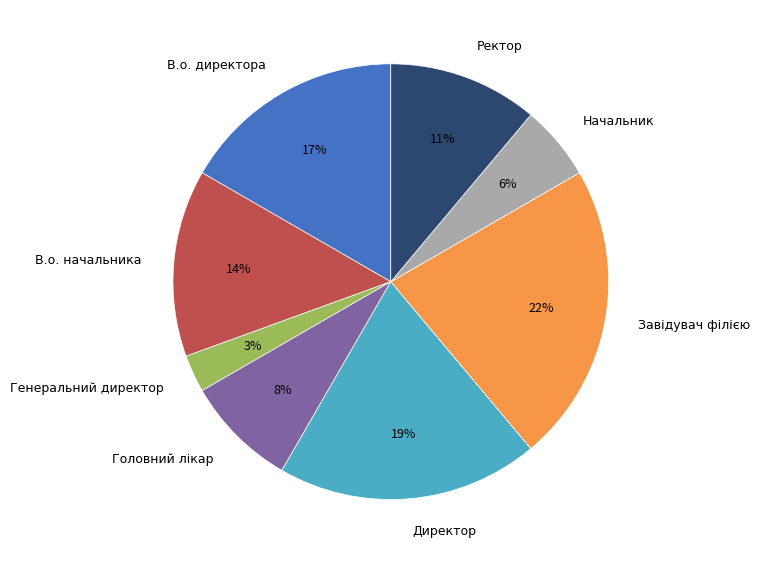

Is there any slice that represents more than half of the pie?

No